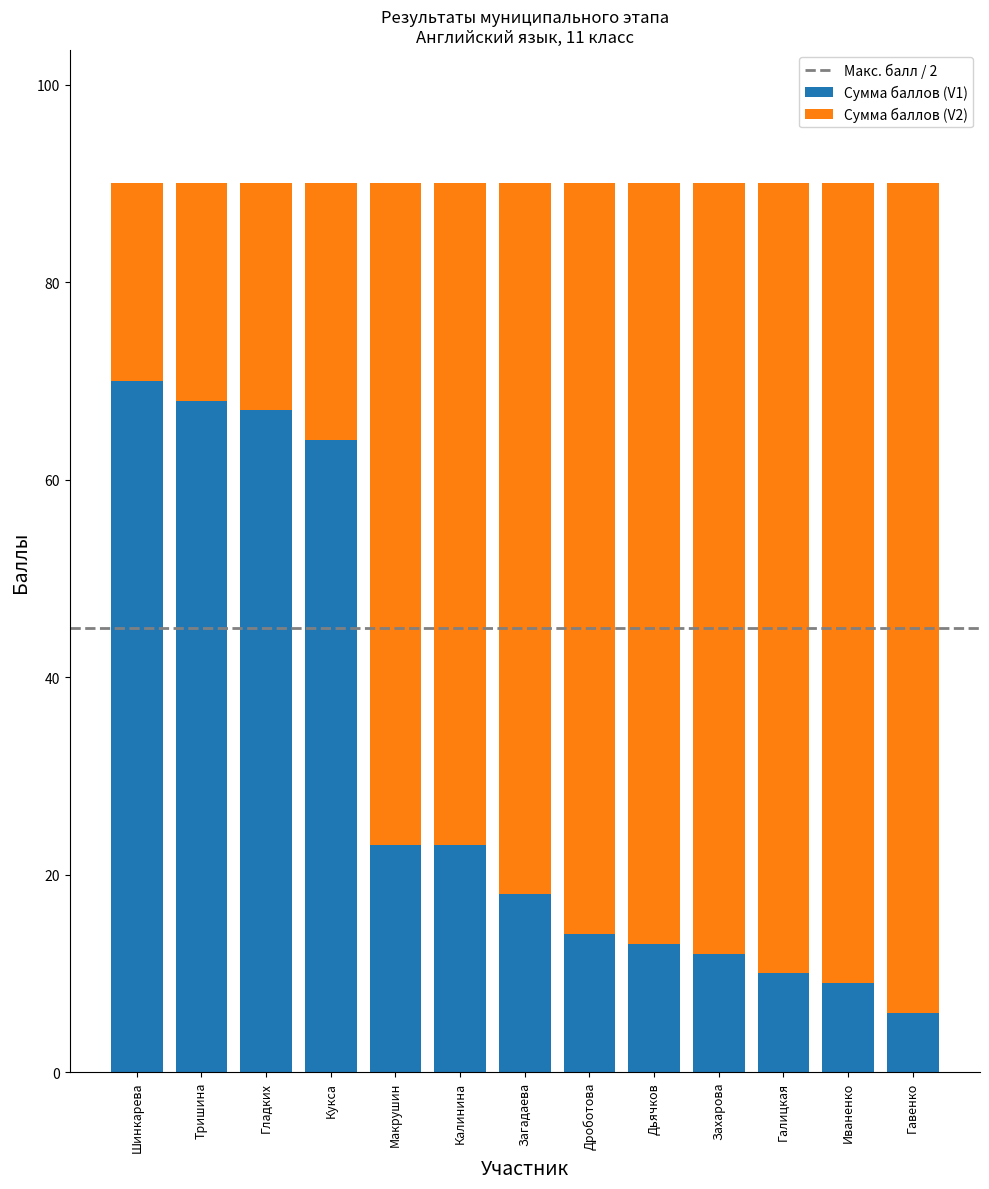

What is the approximate value of Сумма баллов (V1) at Макрушин?

23